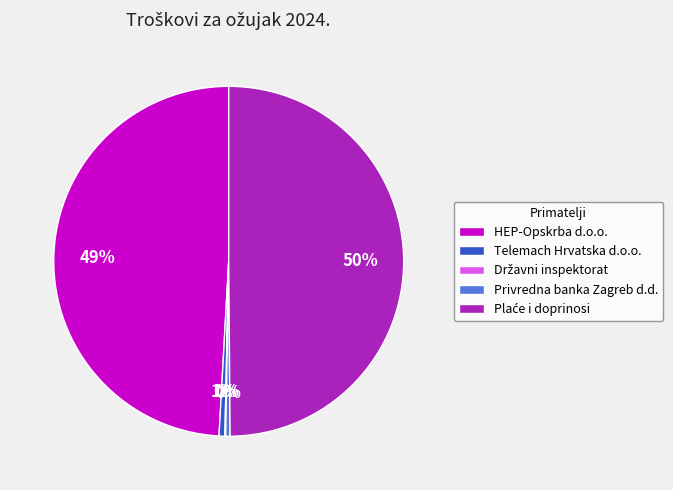

Is HEP-Opskrba d.o.o. the majority of the pie?

No